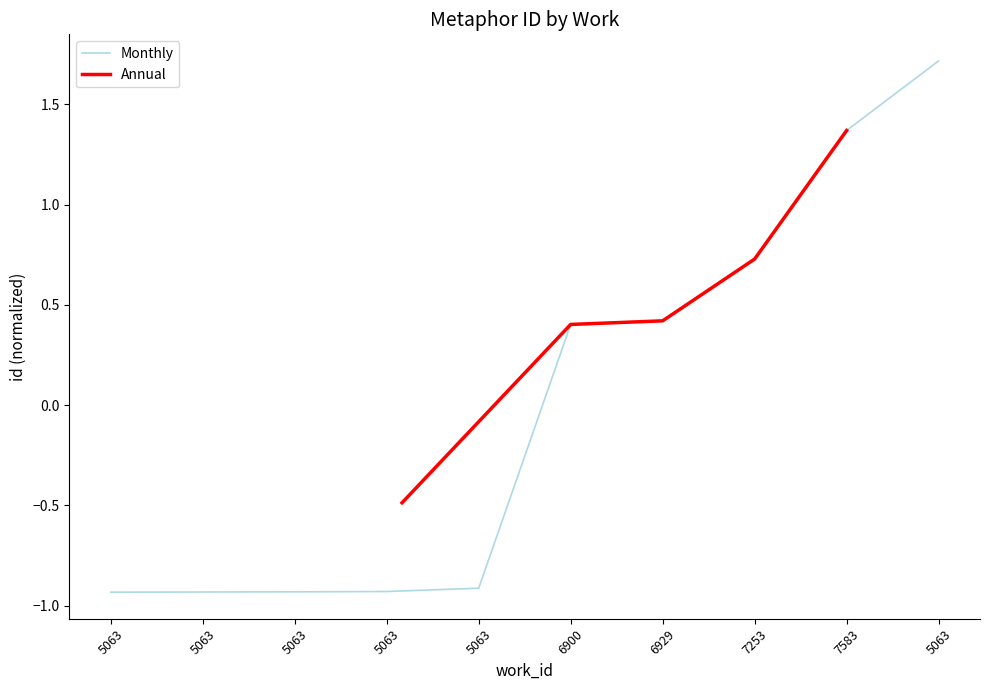

Reading left to right, extract all data points from this chart.

-0.9	-0.9	-0.9	-0.9	-0.9	0.4	0.4	0.7	1.4	1.7